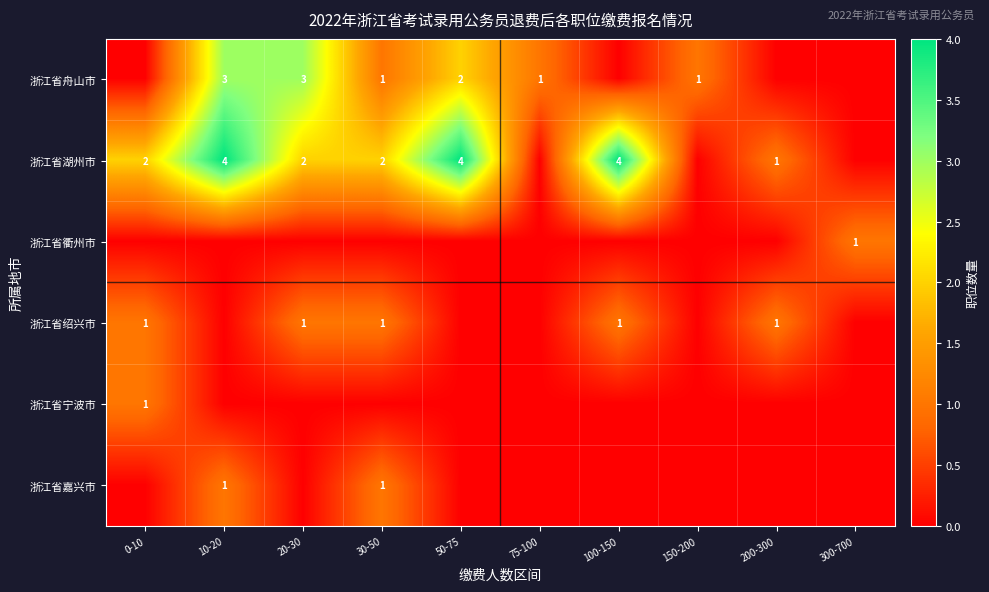

What is the total value across all series at 30-50?

5